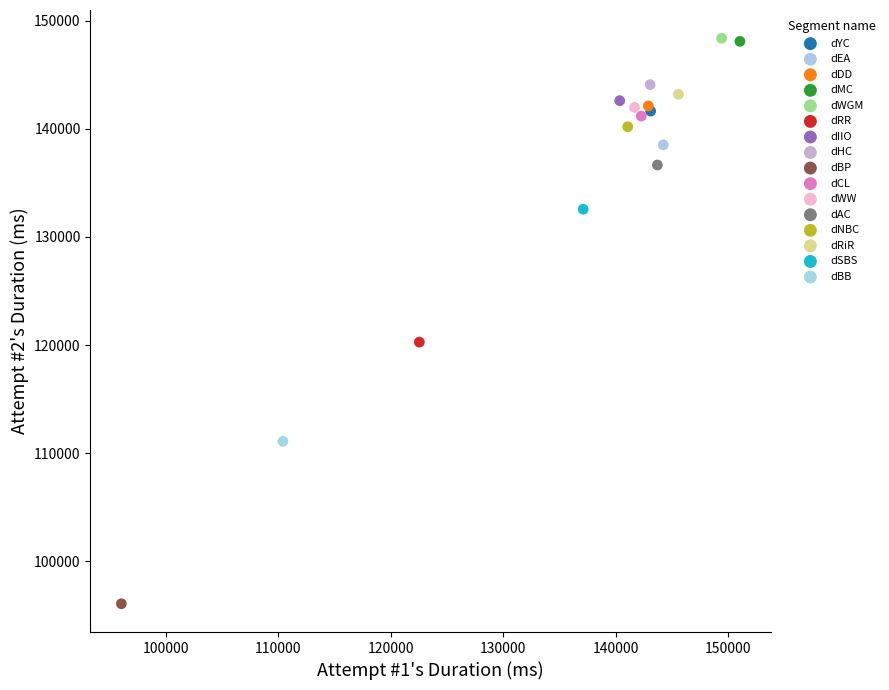

What are all the series names shown in the legend?

dYC, dEA, dDD, dMC, dWGM, dRR, dIIO, dHC, dBP, dCL, dWW, dAC, dNBC, dRiR, dSBS, dBB